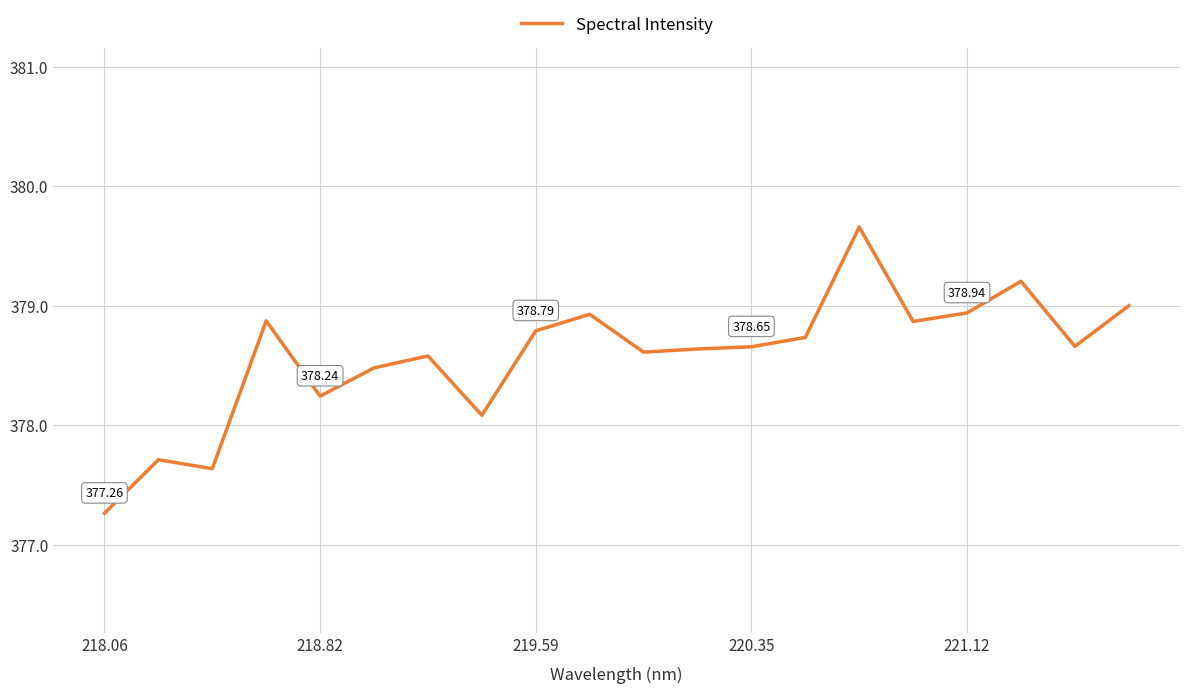

What is the smallest value displayed?

377.3